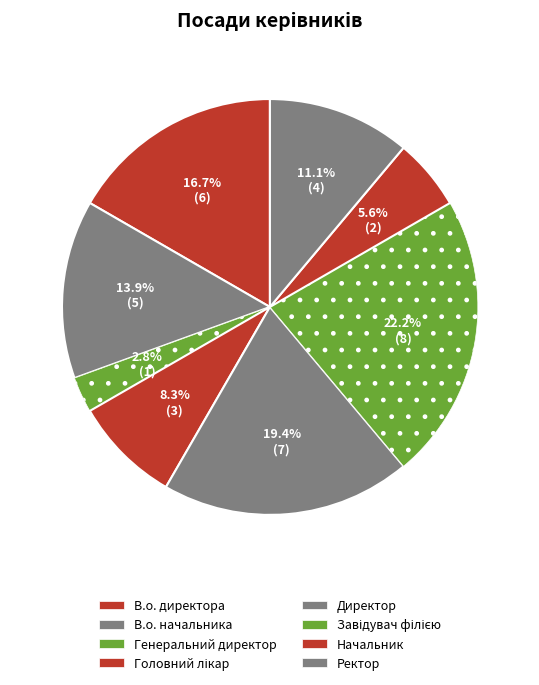

Rank the categories by value from highest to lowest.

Завідувач філією, Директор, В.о. директора, В.о. начальника, Ректор, Головний лікар, Начальник, Генеральний директор